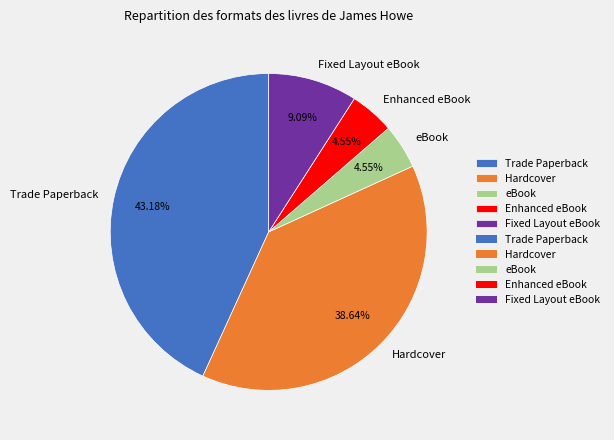

How many segments does this pie chart have?

5